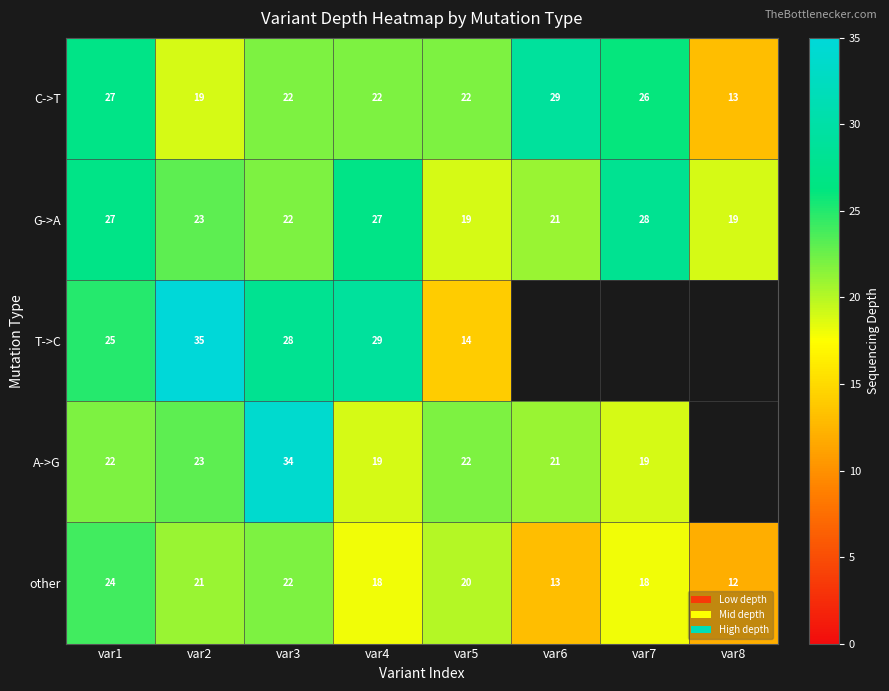

What is the sum of all other values?

148